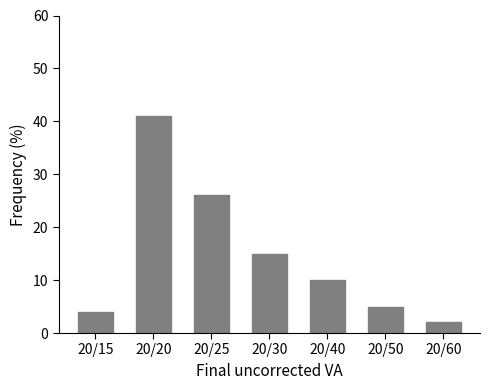

Reading left to right, list all the values displayed in this chart.

20/15=4	20/20=41	20/25=26	20/30=15	20/40=10	20/50=5	20/60=2